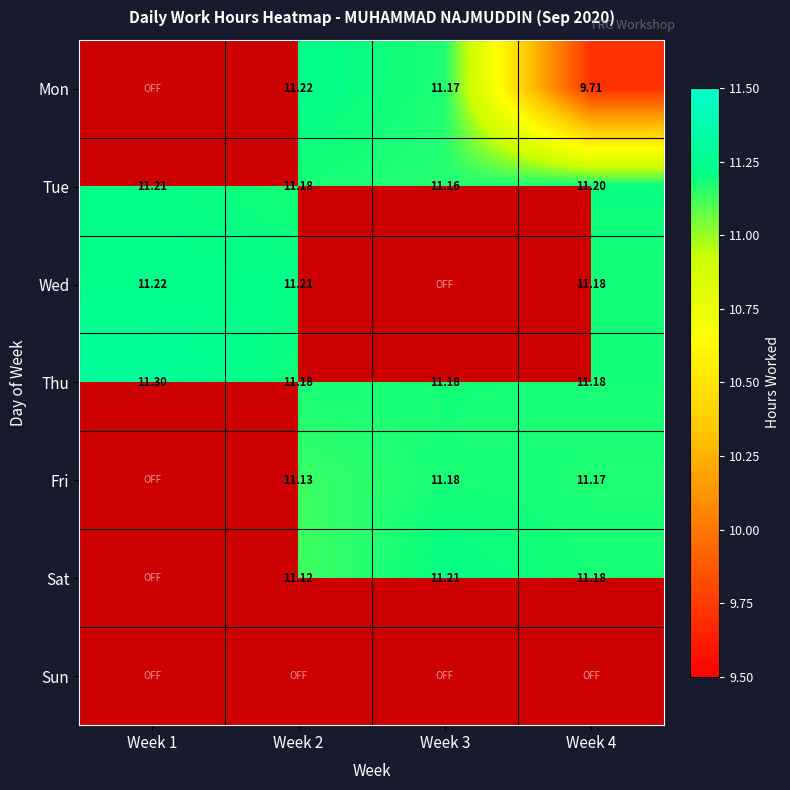

What is the greatest value displayed?

11.3